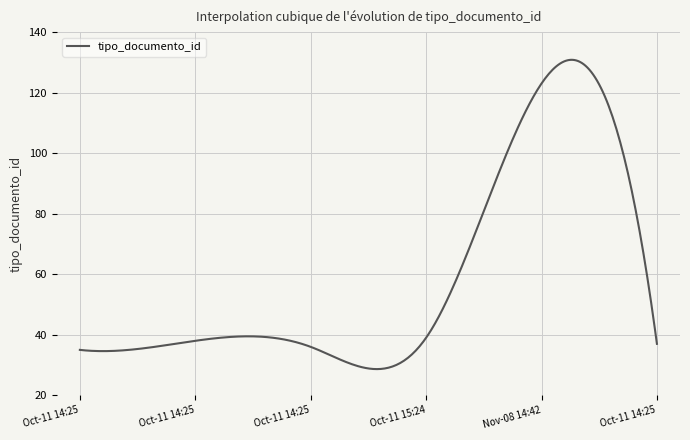

What is the difference between the maximum and minimum values?

102.2